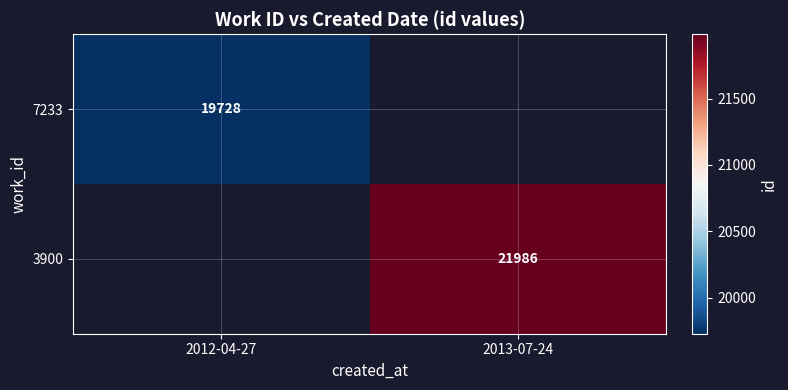

Which category has the lowest value across all series?

2012-04-27